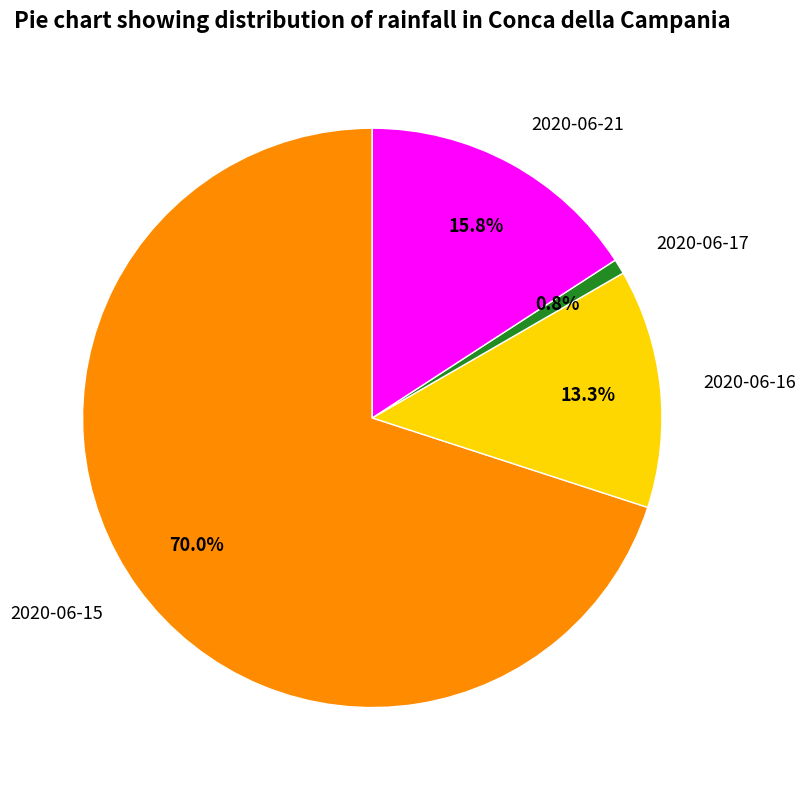

Does 2020-06-15 represent more than half of the total?

Yes